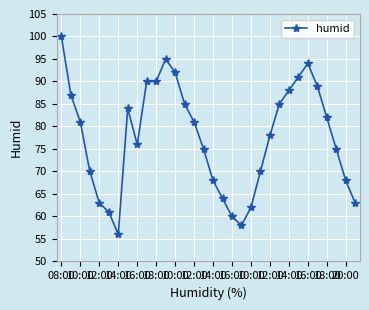

How many categories are shown in the chart?

32